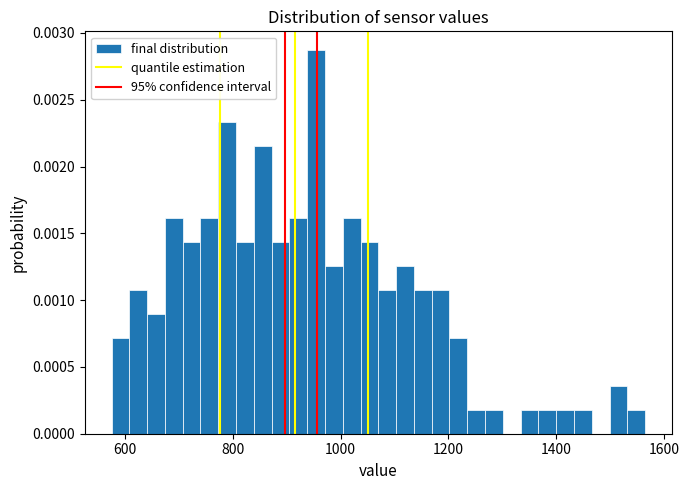

Read against the x-axis, roughly where is the centre of the tallest bar?

960